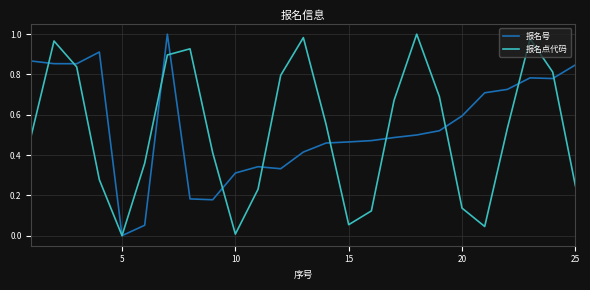

How many lines are shown in the chart?

2